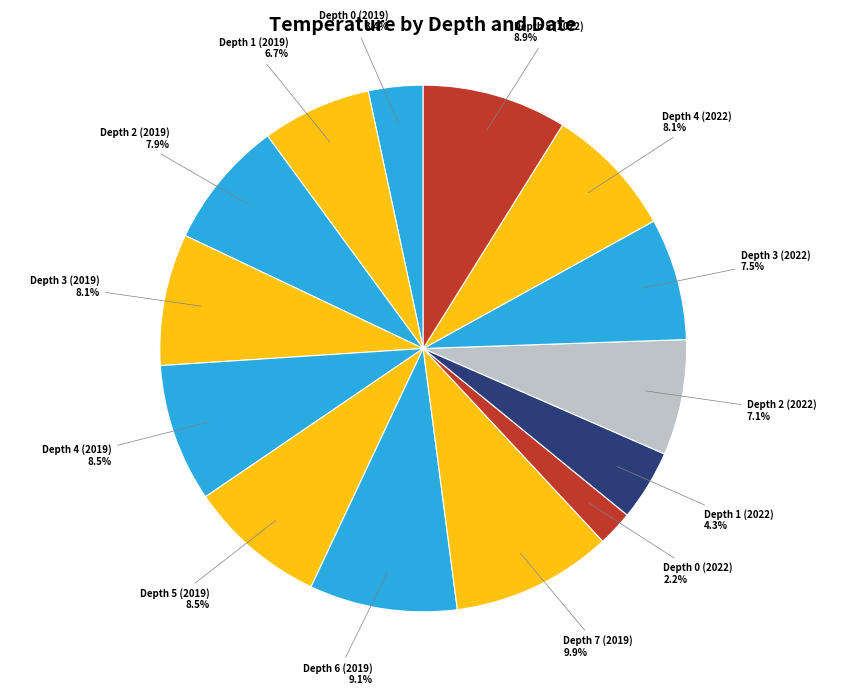

How many slices are in this pie chart?

14